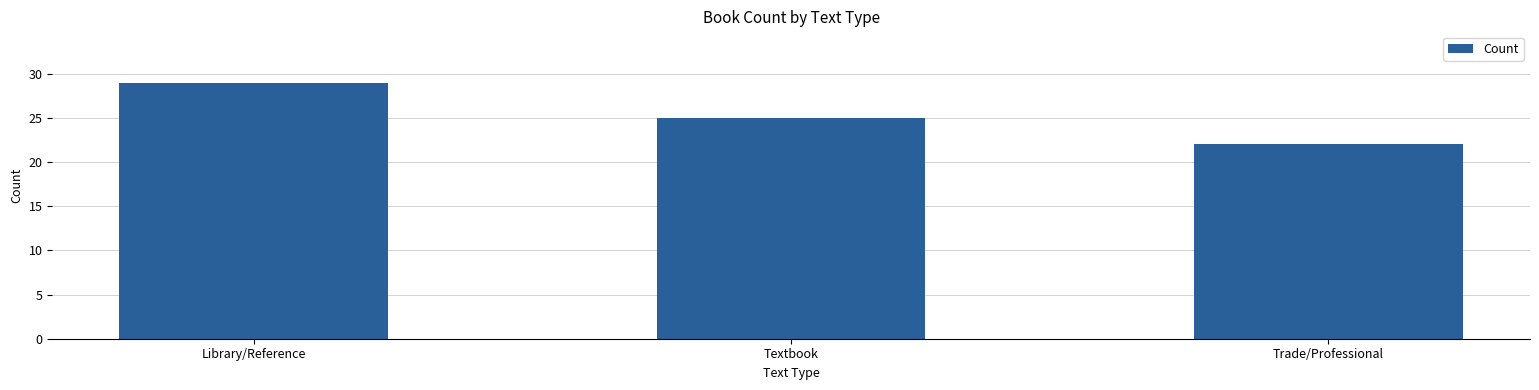

True or false: the data shows 25 at Textbook.

True